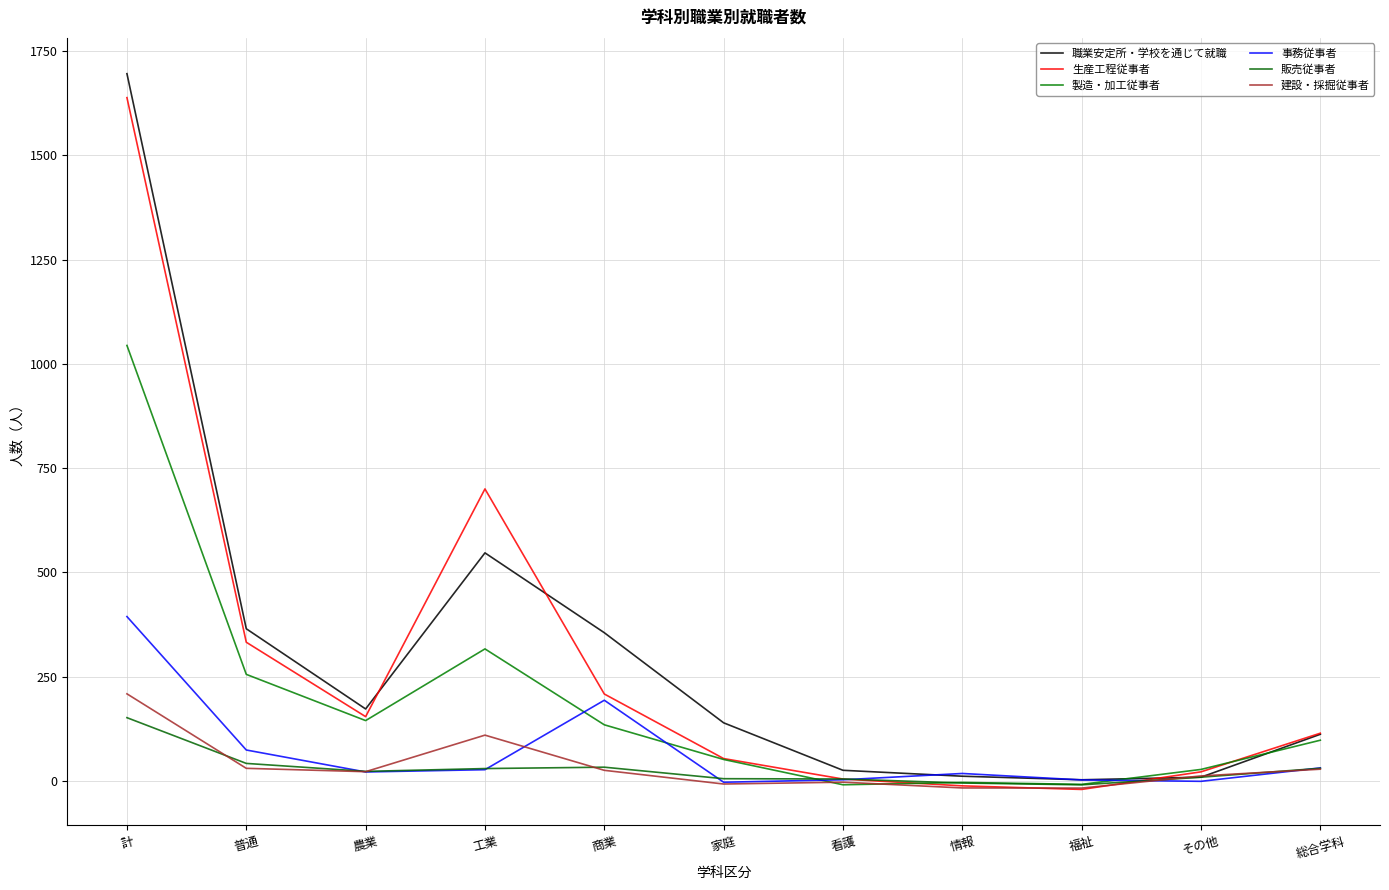

Rank the series at 工業 from highest to lowest value.

生産工程従事者, 職業安定所・学校を通じて就職, 製造・加工従事者, 建設・採掘従事者, 販売従事者, 事務従事者